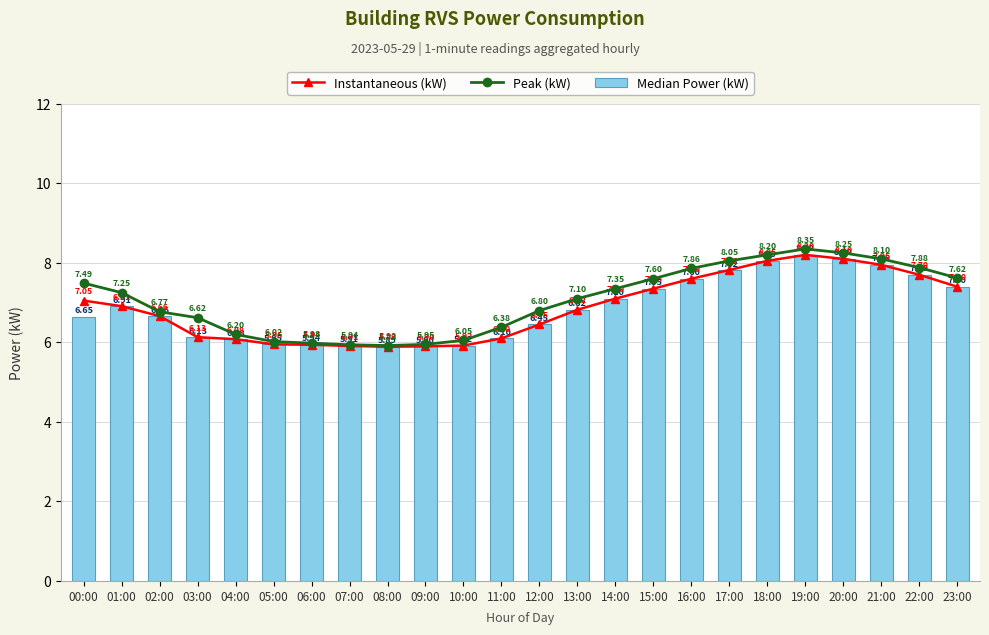

What is the highest value of the Instantaneous (kW) series?

8.2